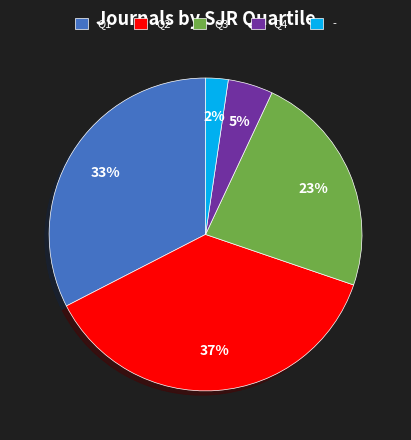

Does Q2 represent more than half of the total?

No